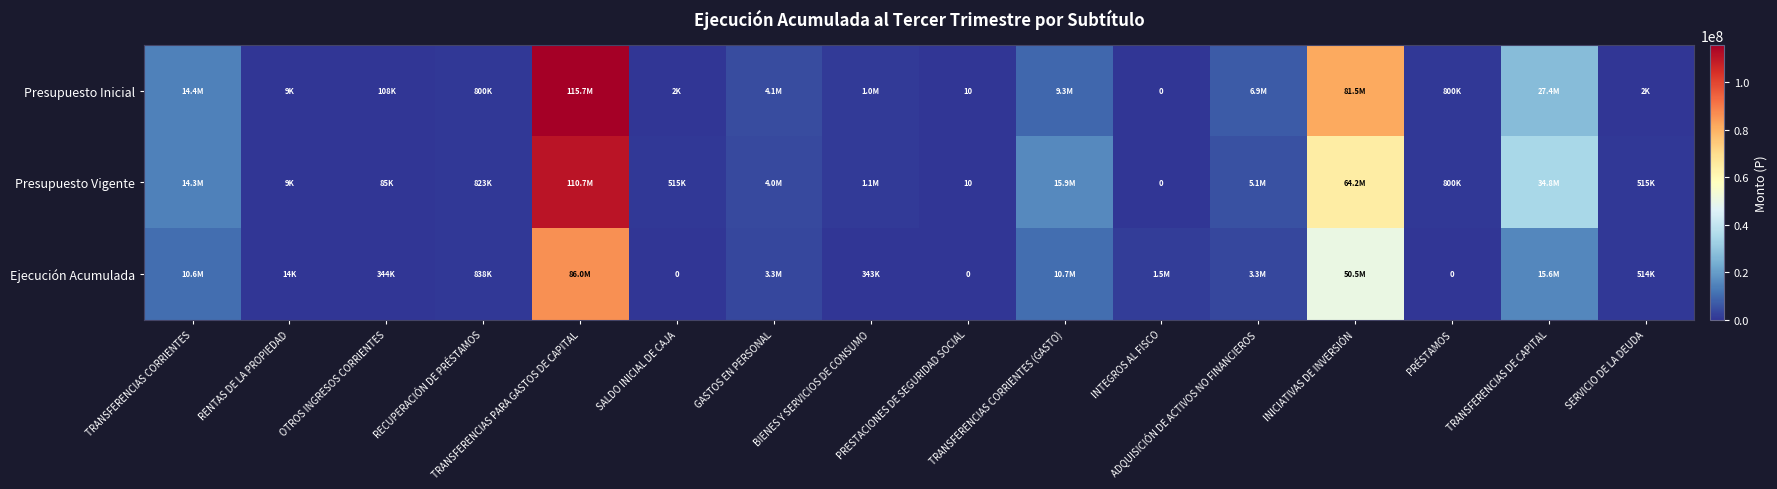

List the labels in order of Ejecución Acumulada value, largest first.

TRANSFERENCIAS PARA GASTOS DE CAPITAL, INICIATIVAS DE INVERSIÓN, TRANSFERENCIAS DE CAPITAL, TRANSFERENCIAS CORRIENTES (GASTO), TRANSFERENCIAS CORRIENTES, ADQUISICIÓN DE ACTIVOS NO FINANCIEROS, GASTOS EN PERSONAL, INTEGROS AL FISCO, RECUPERACIÓN DE PRÉSTAMOS, SERVICIO DE LA DEUDA, OTROS INGRESOS CORRIENTES, BIENES Y SERVICIOS DE CONSUMO, RENTAS DE LA PROPIEDAD, SALDO INICIAL DE CAJA, PRESTACIONES DE SEGURIDAD SOCIAL, PRÉSTAMOS